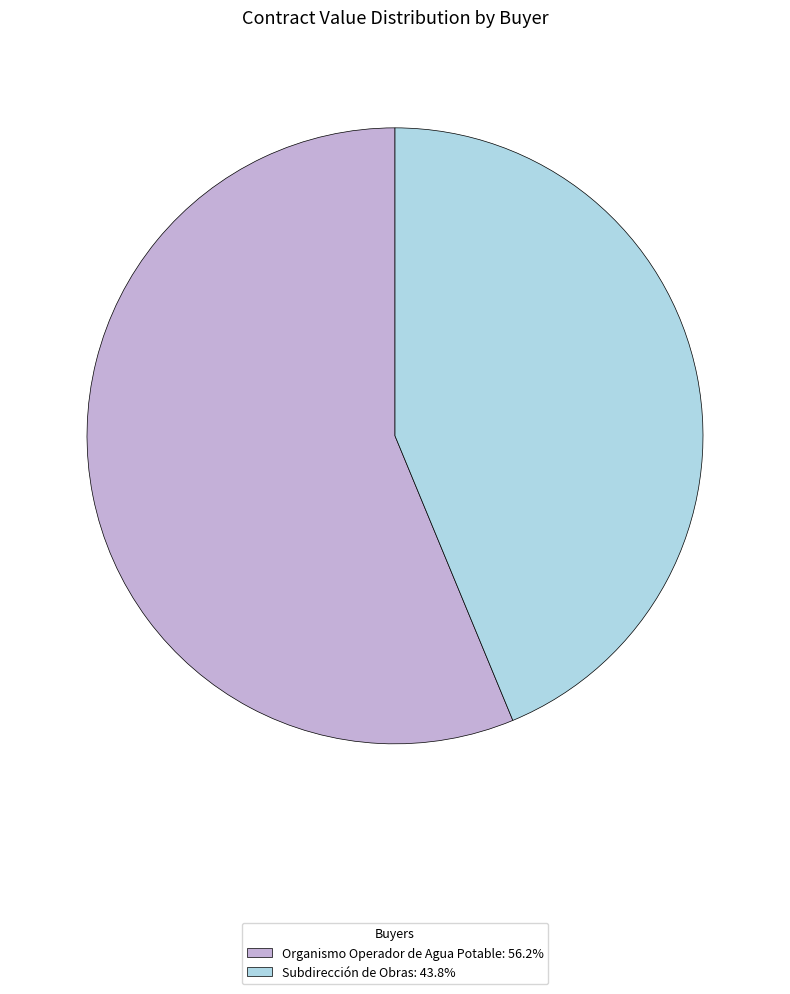

Which category has the smallest portion of the pie?

Subdirección de Obras